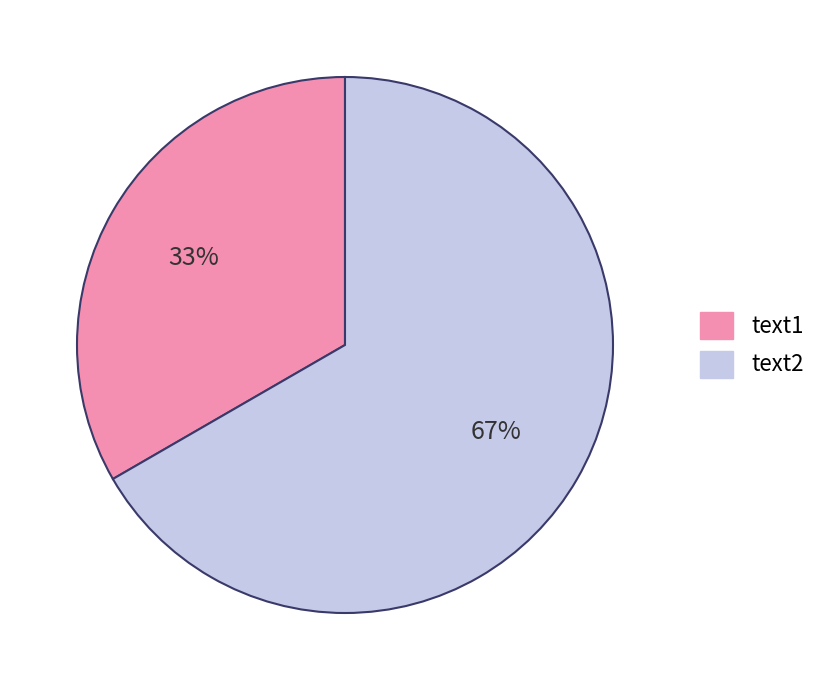

How many segments does this pie chart have?

2